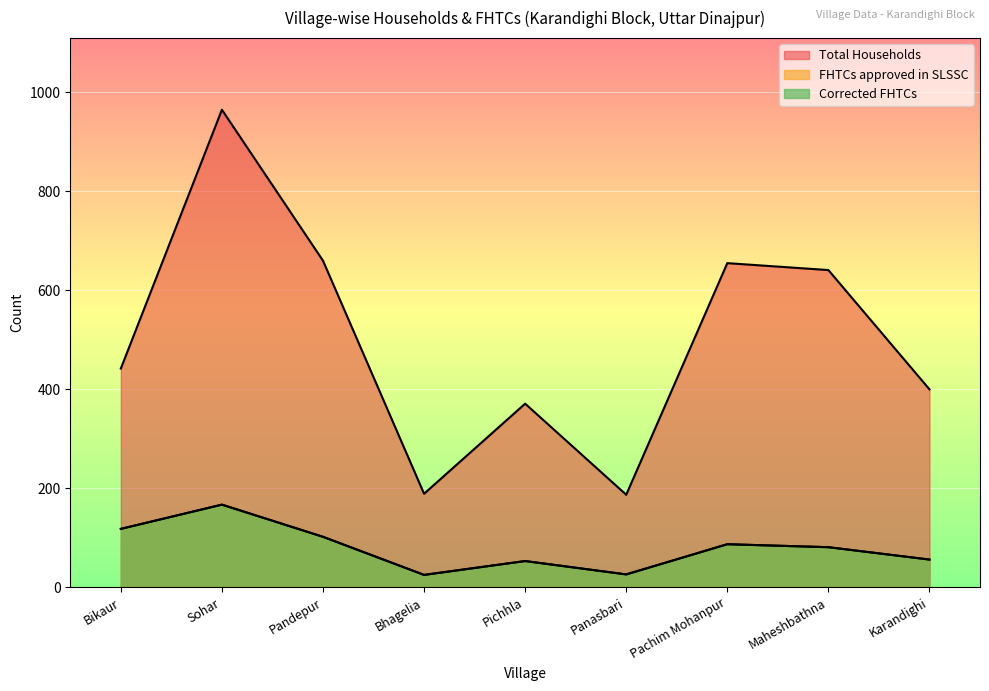

True or false: Total Households has more than 1 points higher than both neighbors.

True